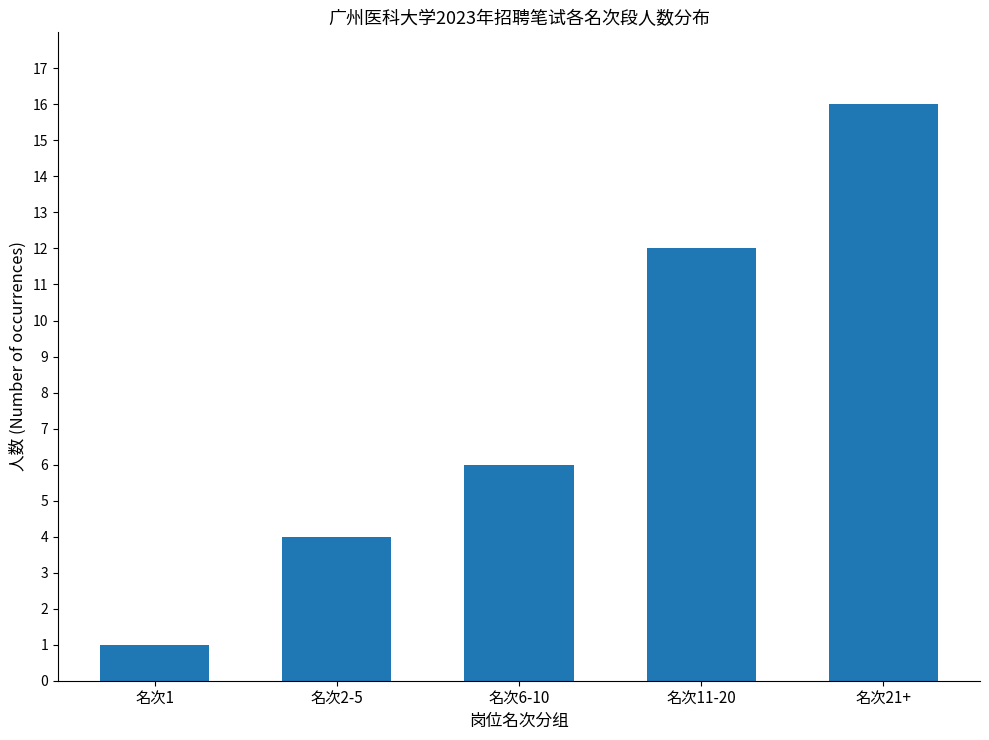

Count the values in the range 4 to 12.

3